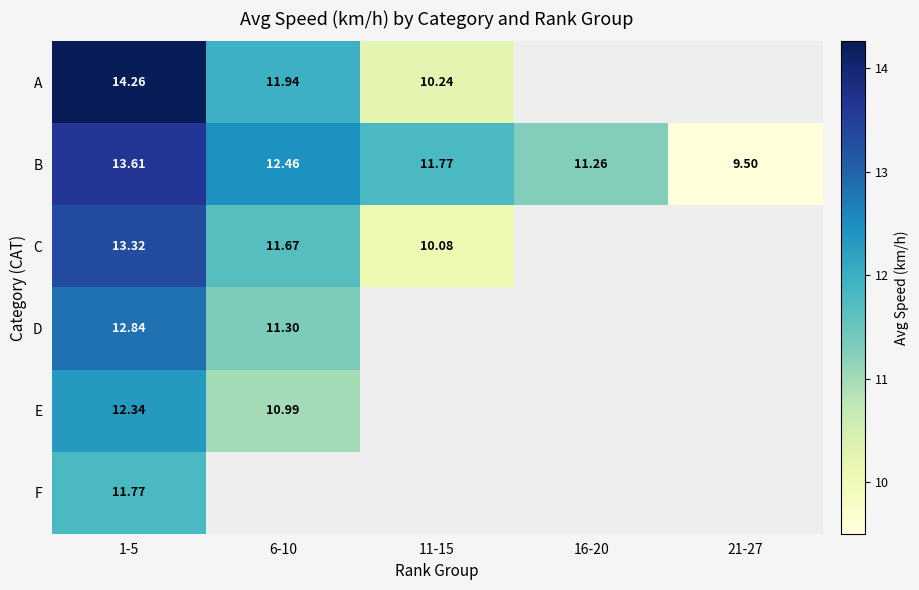

At which label is B closest to 11?

16-20